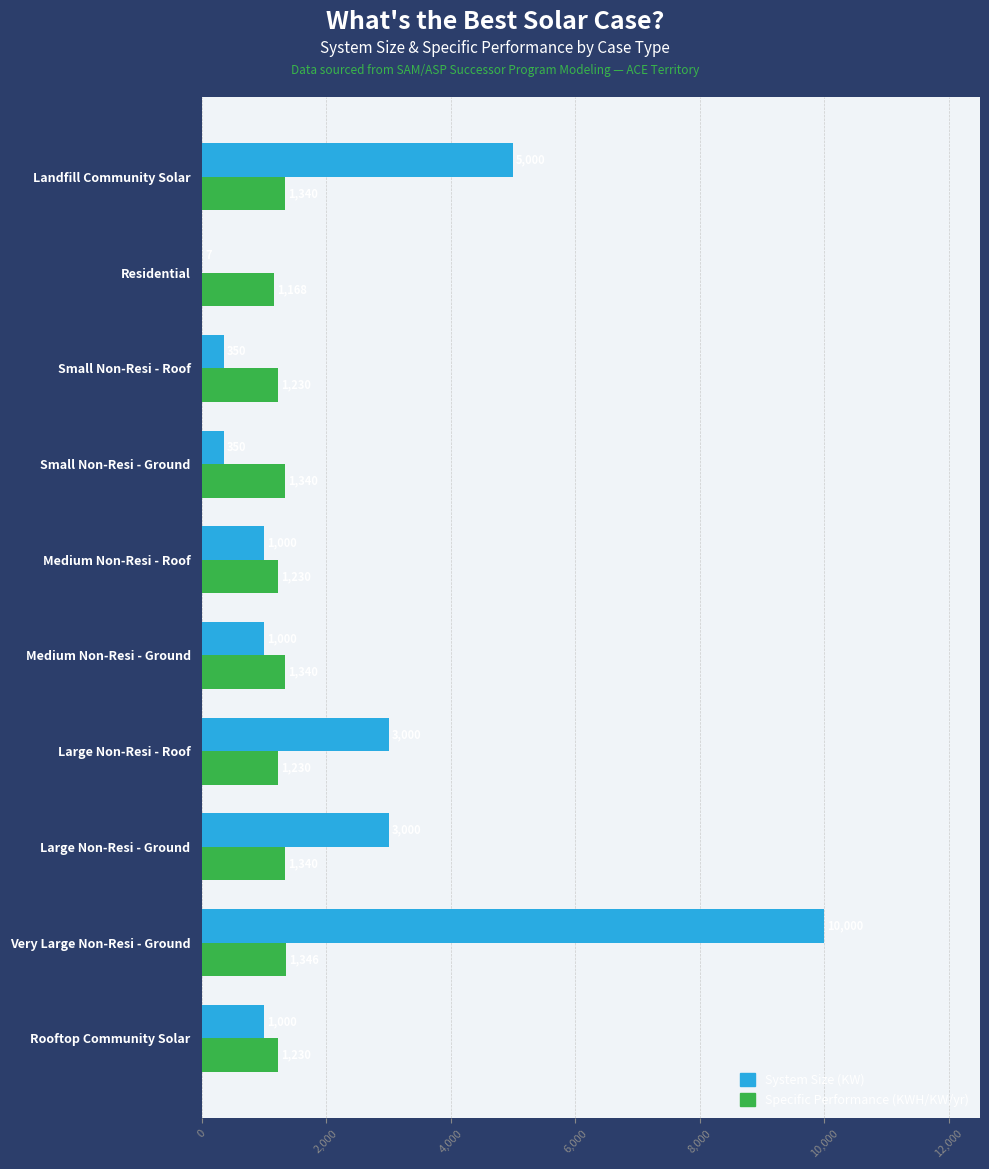

How many data points does each series have?

10